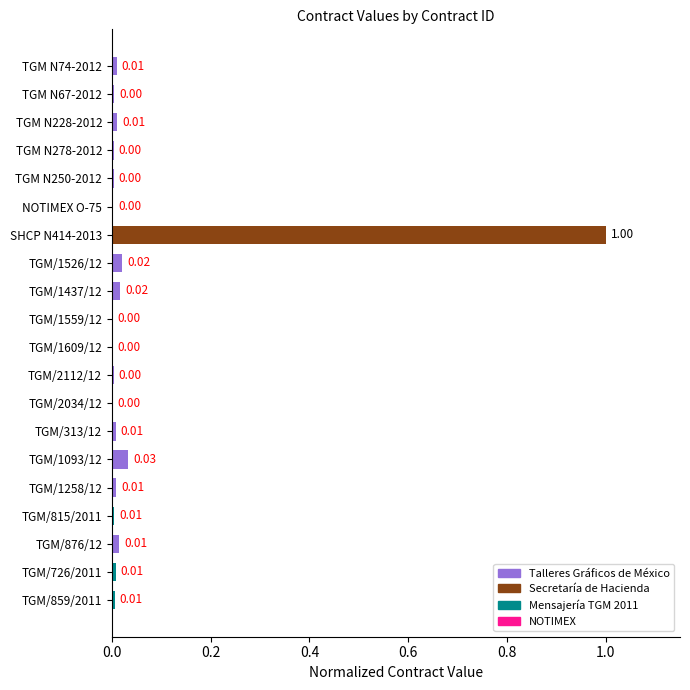

Which has a higher value, TGM/1526/12 or TGM/1258/12?

TGM/1526/12